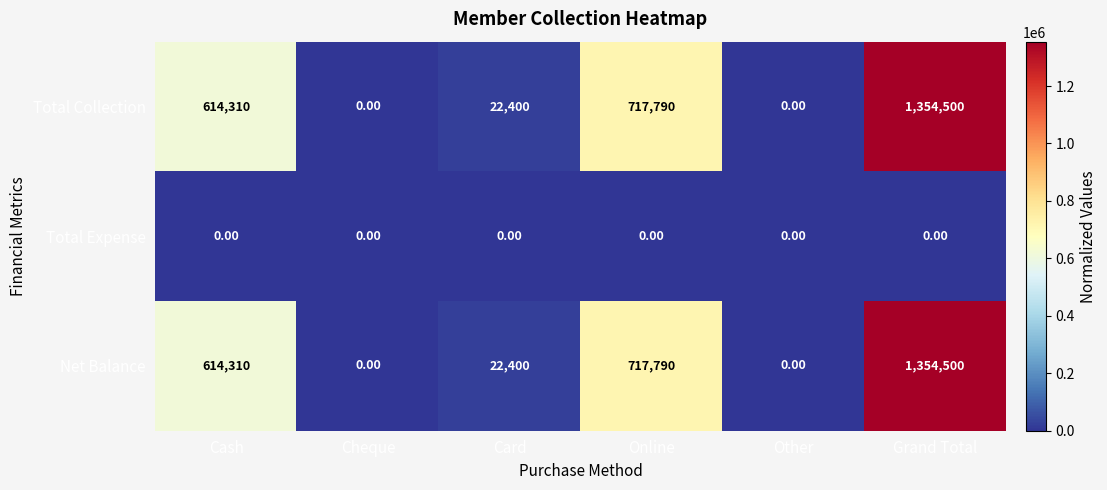

What is the spread (max minus min) of values at Cash?

614310